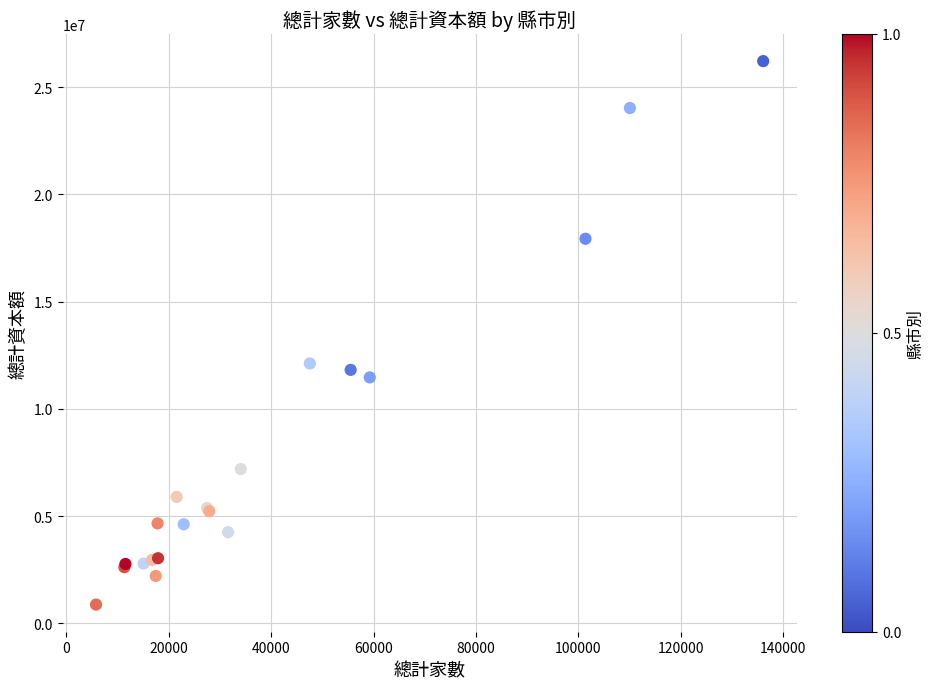

What Y value in the scatter plot is closest to 13545347?

12117727